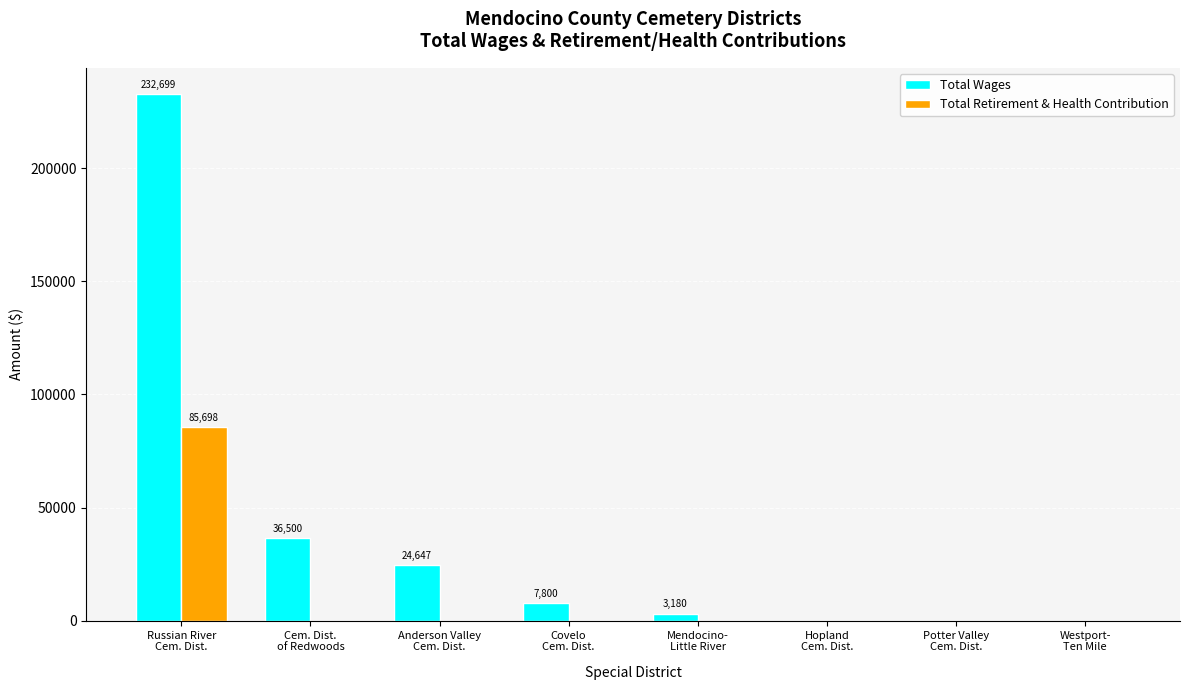

Which series has the largest total across all categories?

Total Wages